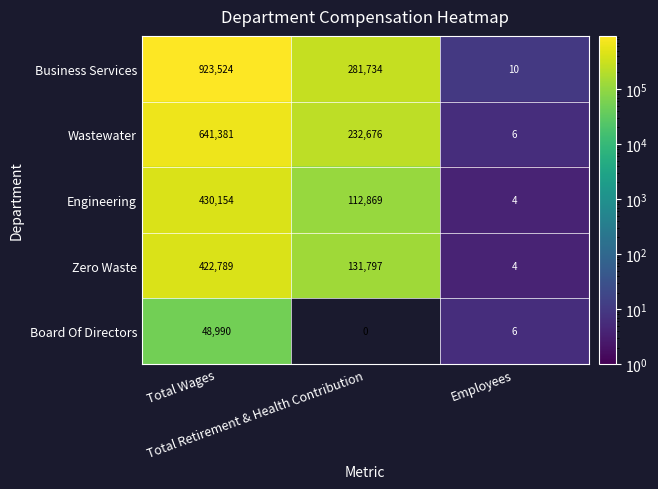

Rank the series by their maximum value, from highest to lowest.

Business Services, Wastewater, Engineering, Zero Waste, Board Of Directors